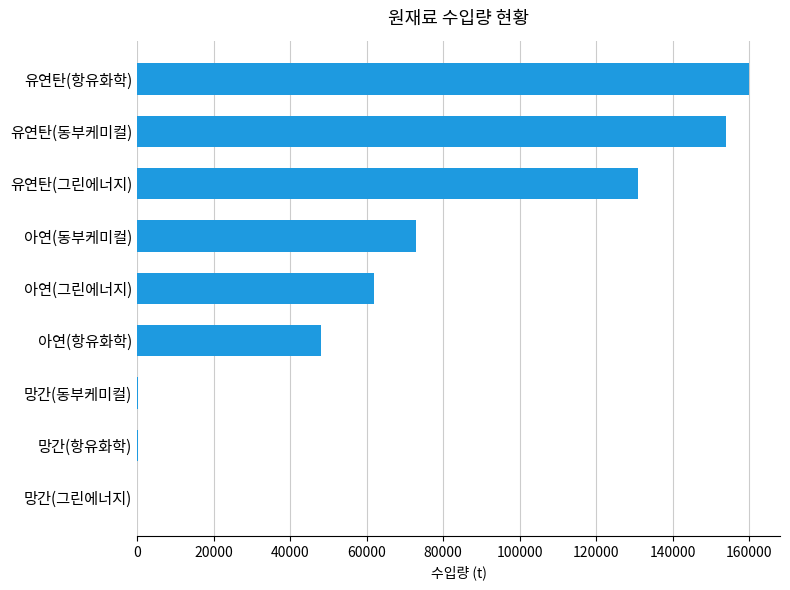

The value at 유연탄(항유화학) is 160000. True or false?

True